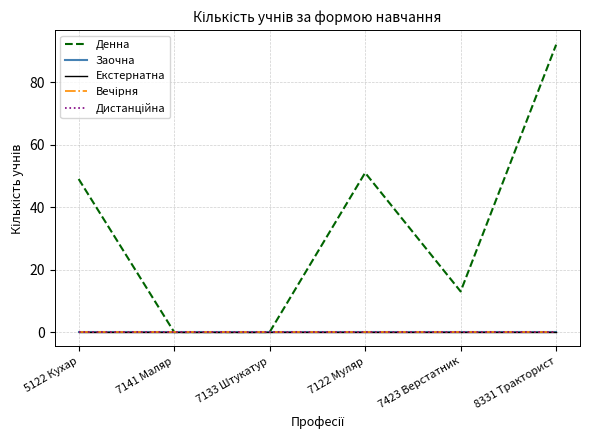

Where is Заочна nearest to the value 0?

5122 Кухар